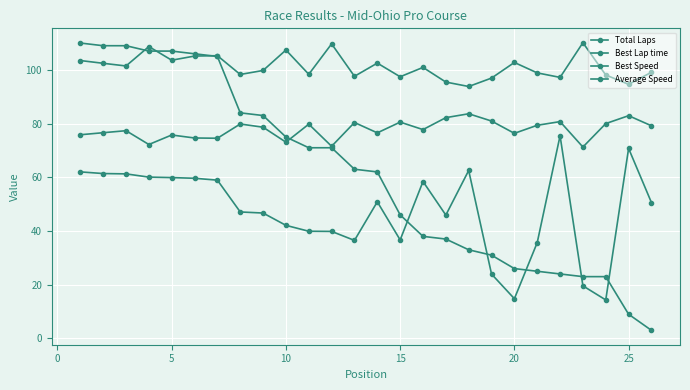

How many distinct data groups are displayed?

4